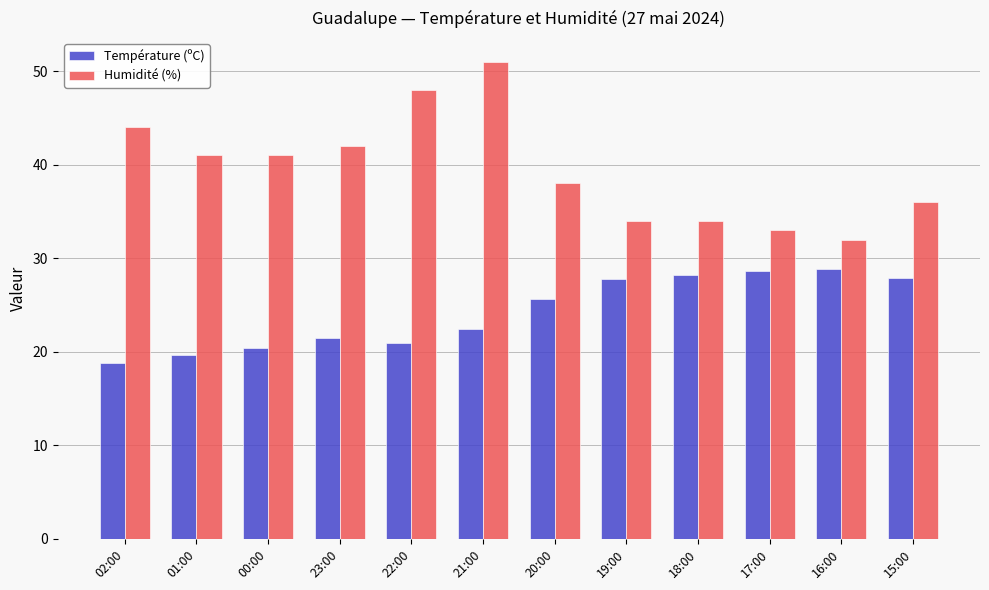

What value does the Température (ºC) series have at 00:00?

20.4